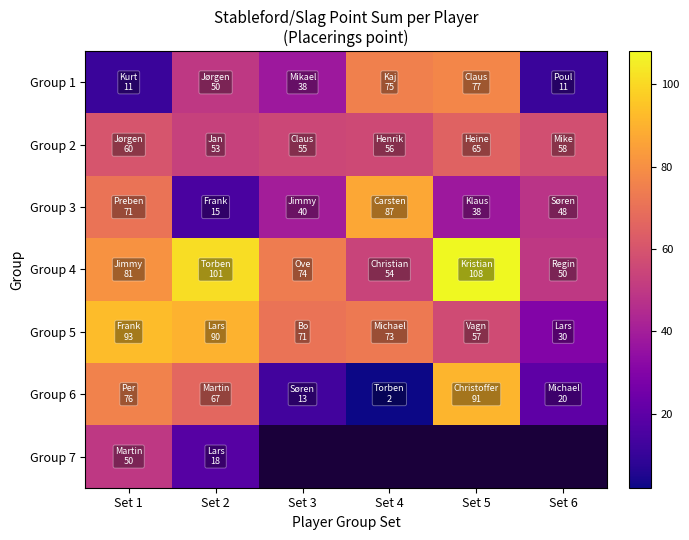

At which label does Group 4 reach its peak?

Set 5